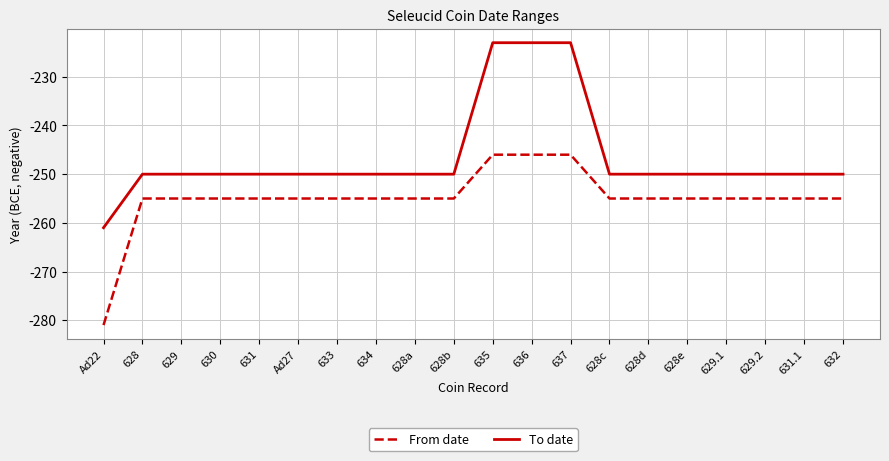

At which label does To date reach its minimum?

Ad22